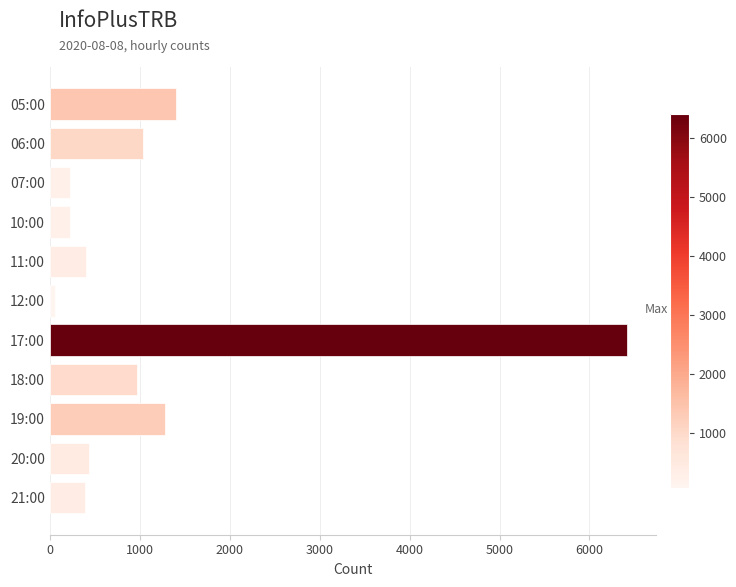

How many categories are shown in the chart?

11